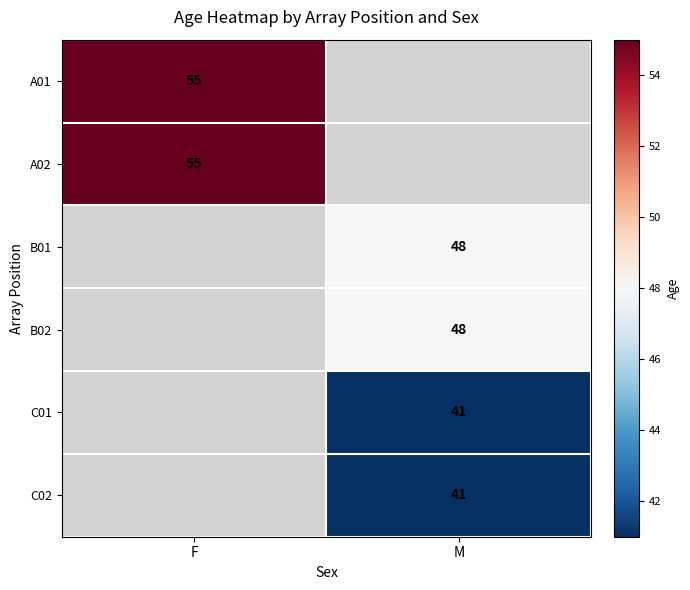

Is it true that A02 equals 55 at F?

True